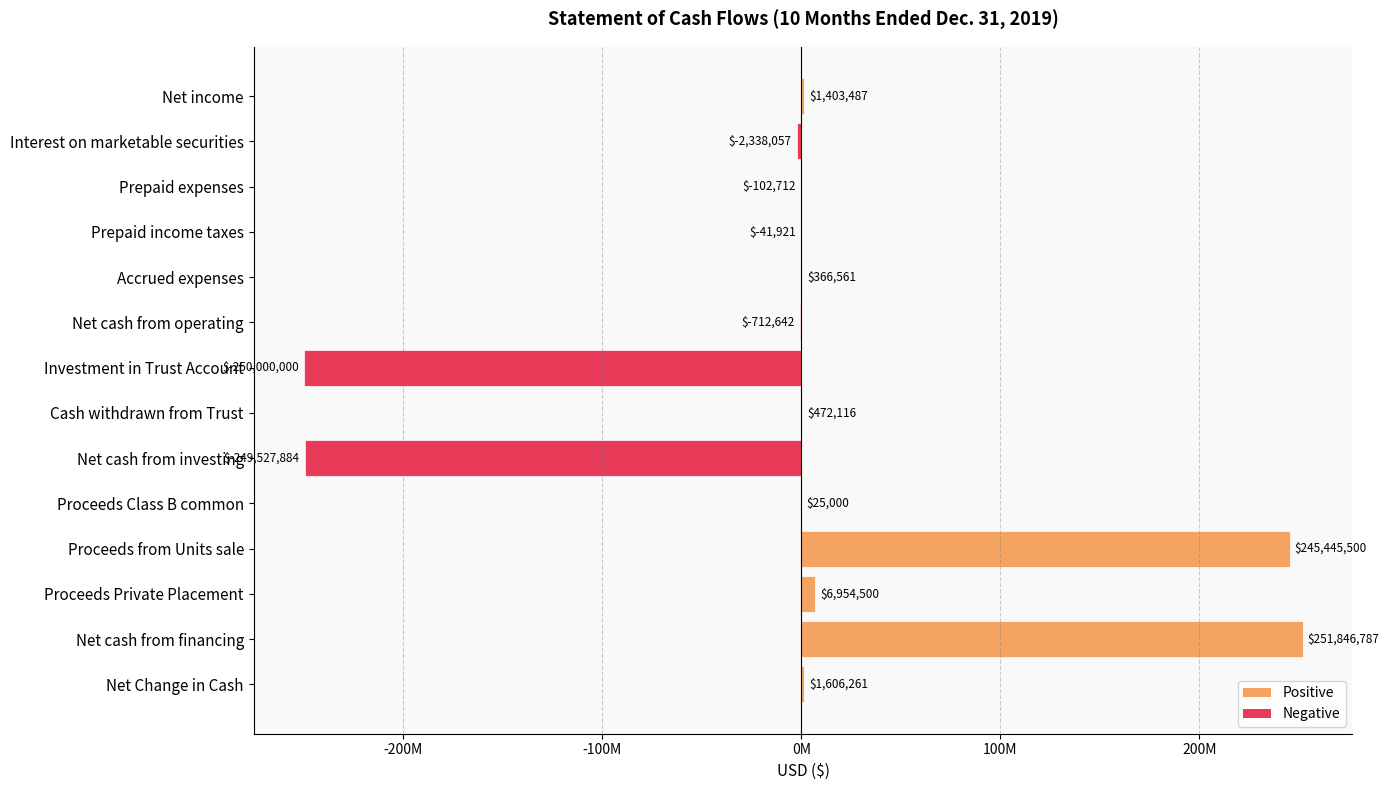

What is the smallest value displayed?

-250000000